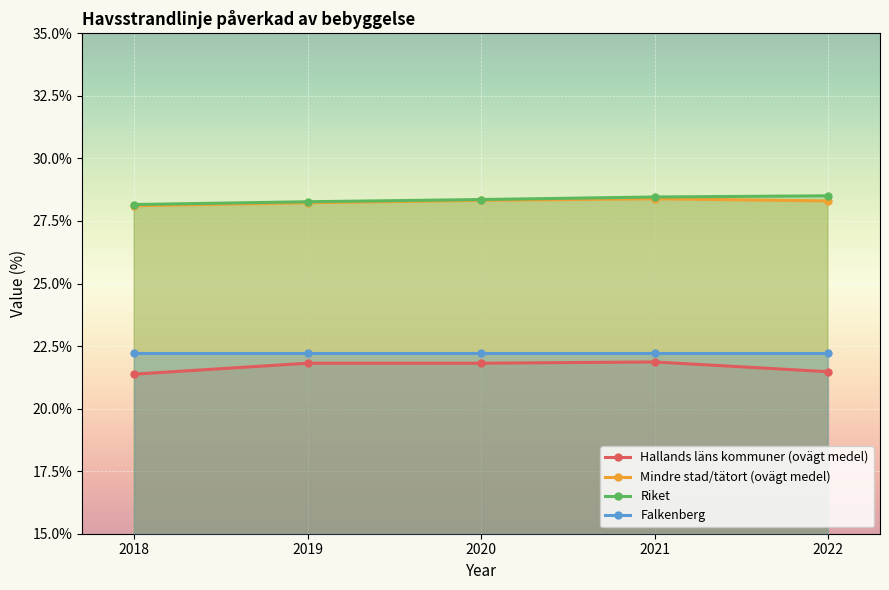

The Mindre stad/tätort (ovägt medel) series shows 50.1 at 2019. True or false?

False